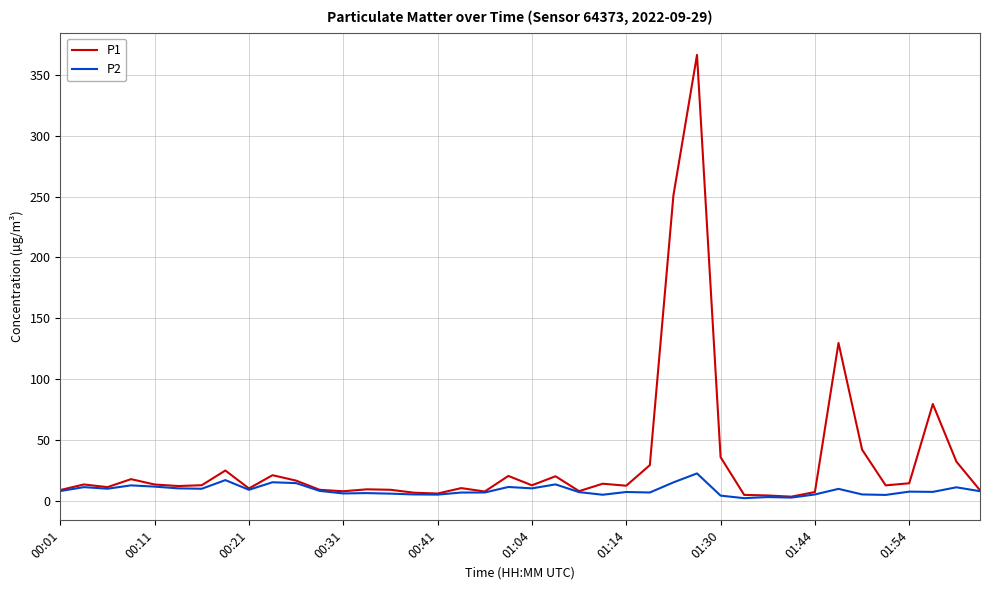

Rank the series by their average value, from highest to lowest.

P1, P2